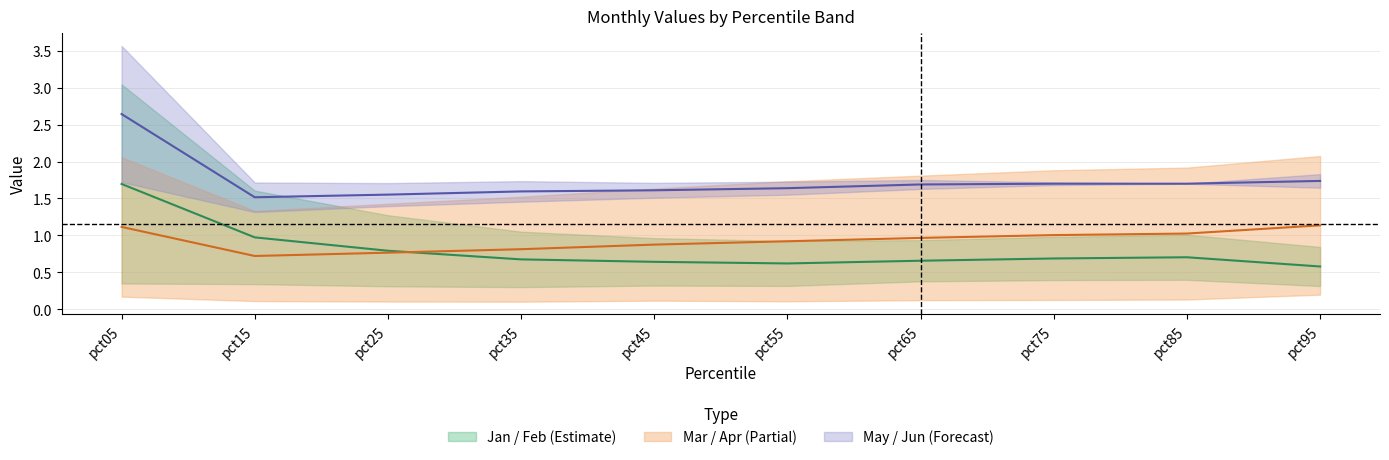

Where is Jan nearest to the value 1?

pct15